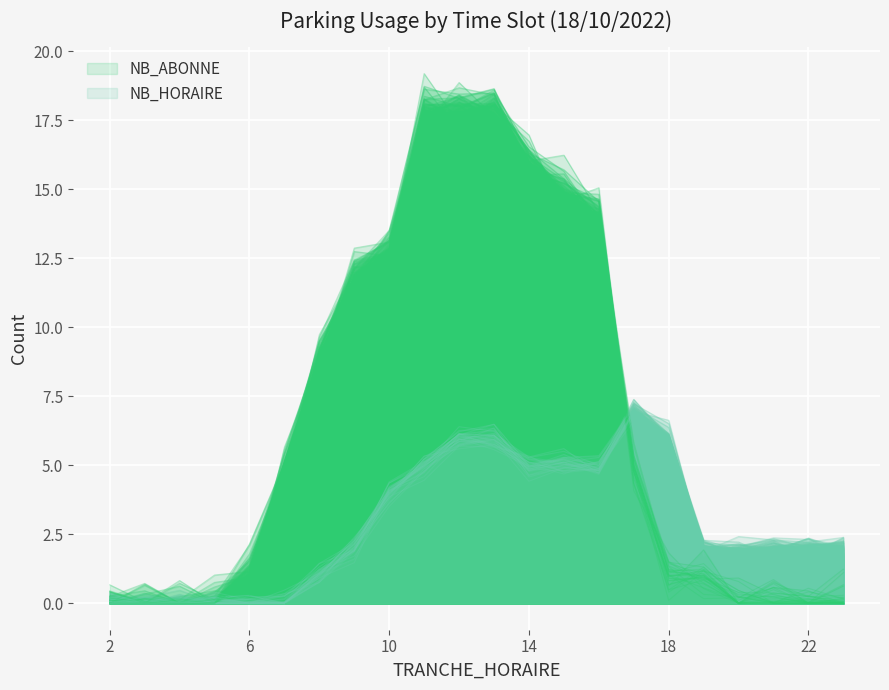

At which category is the sum across all series the highest?

13